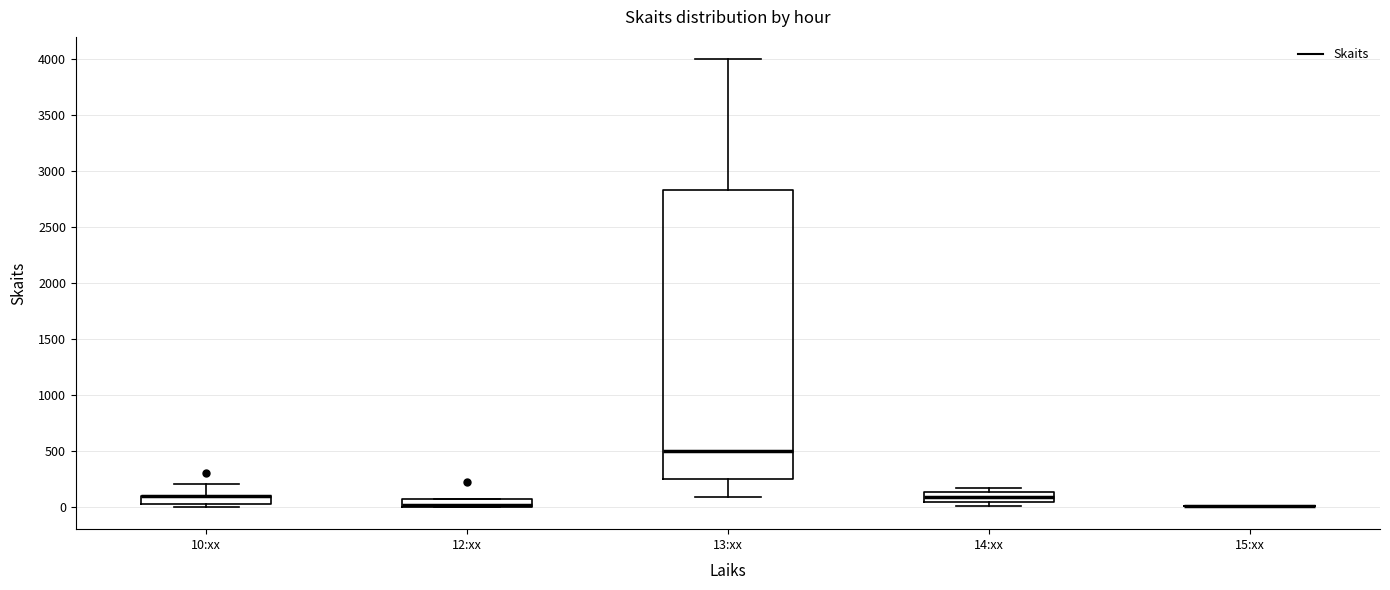

Comparing the boxes themselves (not the whiskers), which one is the tallest?

13:xx